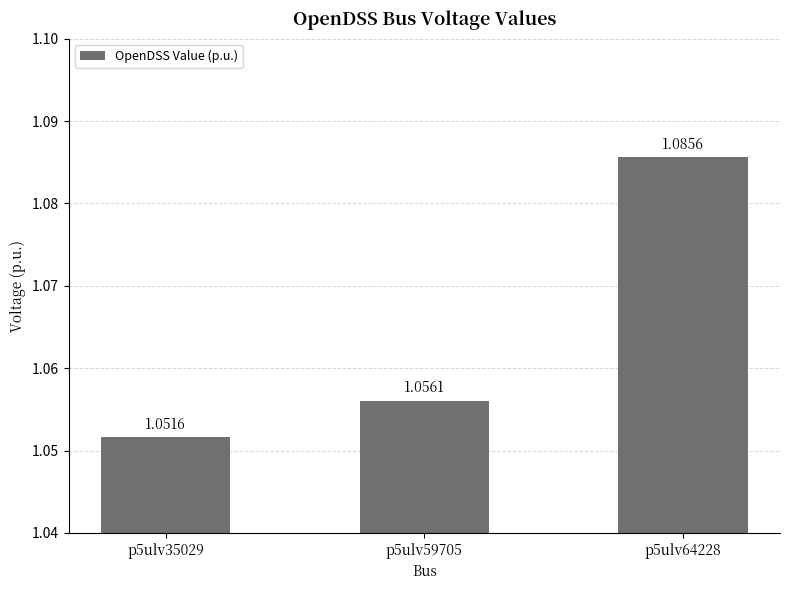

What is the ratio of the value at p5ulv64228 to the value at p5ulv35029?

1.0